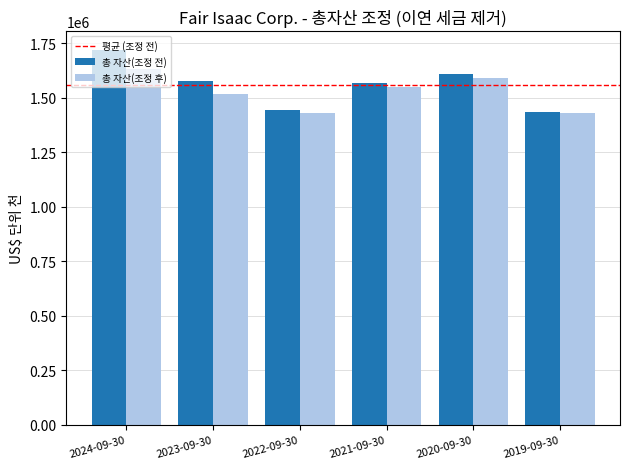

What is the value of the 총 자산(조정 전) bar at the 2nd from the left?

1575281